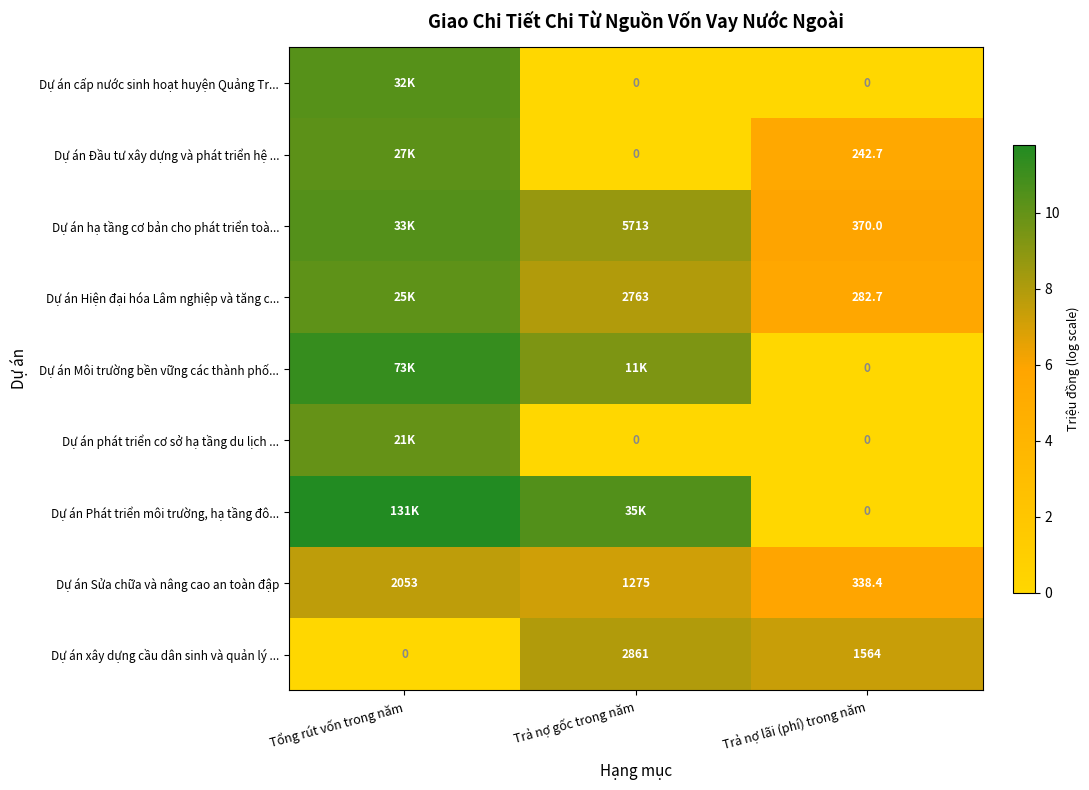

Rank the categories by Dự án Sửa chữa và nâng cao an toàn đập value from lowest to highest.

Trả nợ lãi (phí) trong năm, Trả nợ gốc trong năm, Tổng rút vốn trong năm